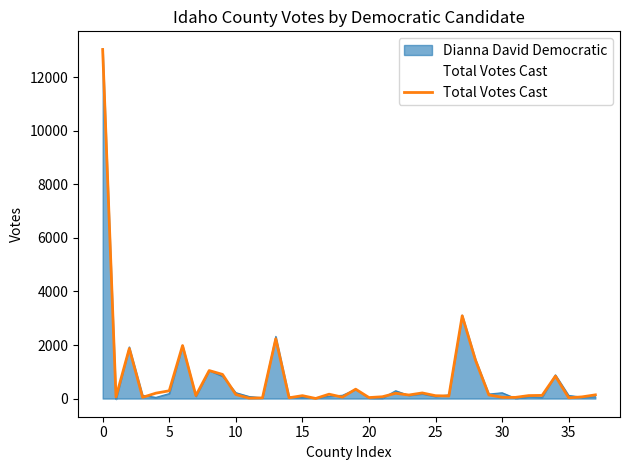

The Total Votes Cast series shows 20960.9 at 0. True or false?

False